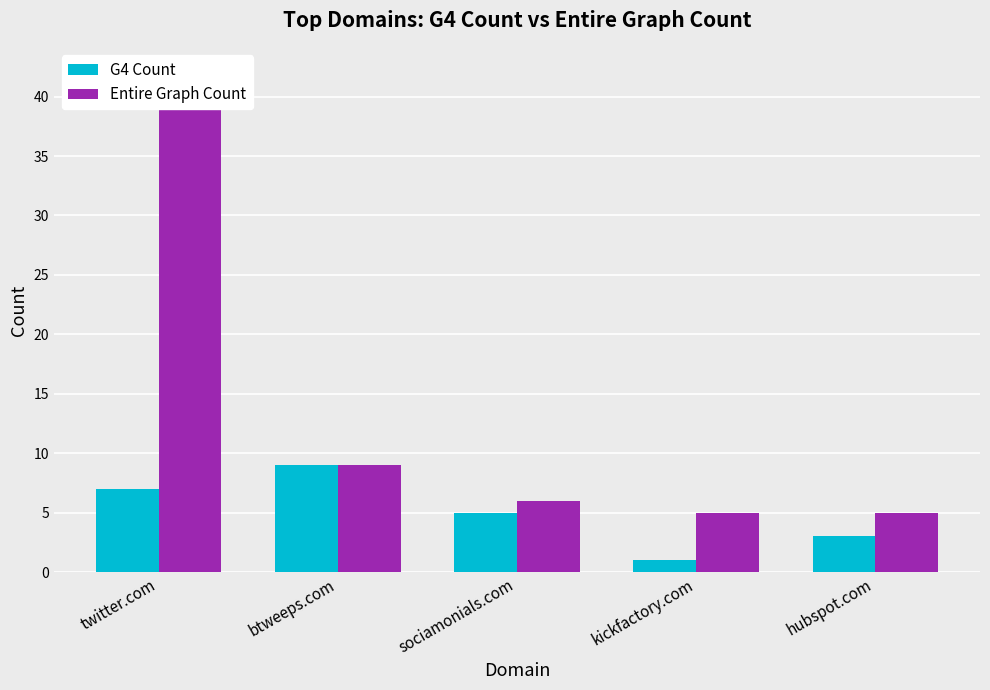

True or false: G4 Count has a value of 7 at twitter.com.

True